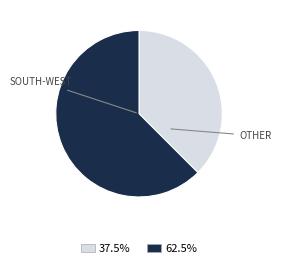

Does any single category account for the majority?

Yes